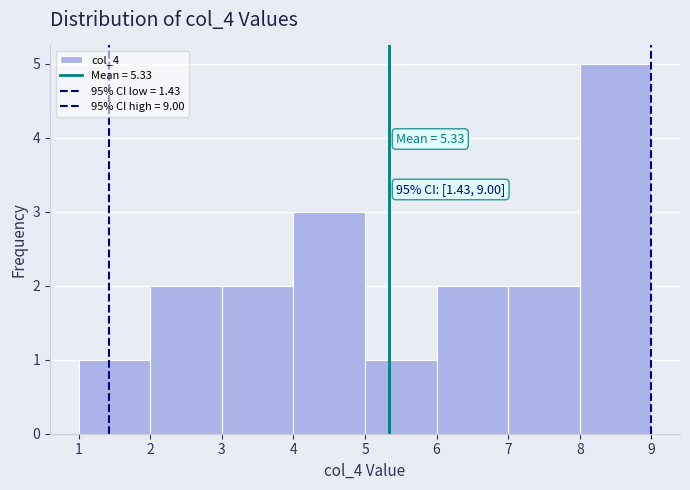

Which range on the x-axis has the tallest bar?

8 to 9